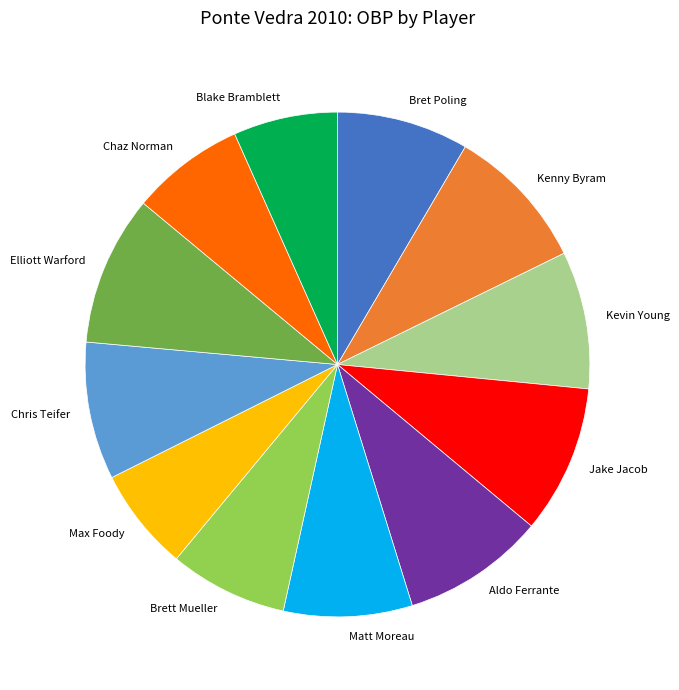

How many segments does this pie chart have?

12